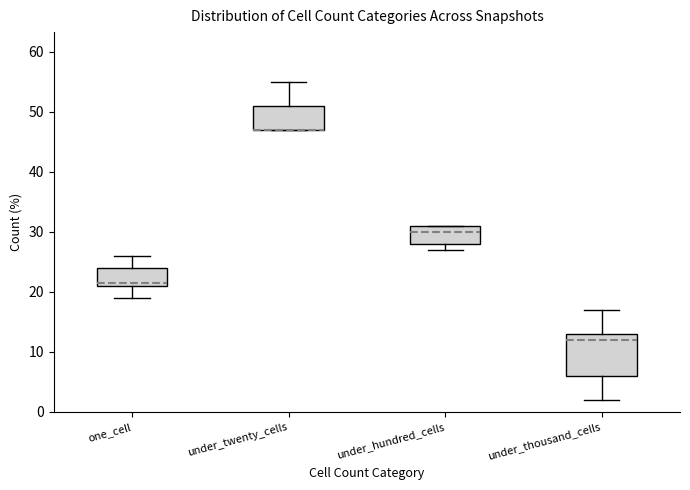

Reading left to right, transcribe this box plot: for each box, give where its median line is, the range the box spans, and where its two whiskers end, as read against the y-axis. The values are not printed on the chart, so give them approximately, as read against the axis.

one_cell: median 22, box 21 to 24, whiskers 19 to 26
under_twenty_cells: median 47 (drawn on the box's lower edge), box 47 to 51, whiskers 47 to 55
under_hundred_cells: median 30, box 28 to 31, whiskers 27 to 31
under_thousand_cells: median 12, box 6 to 13, whiskers 2 to 17